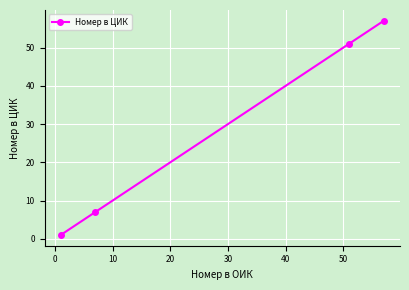

What is the greatest value displayed?

57